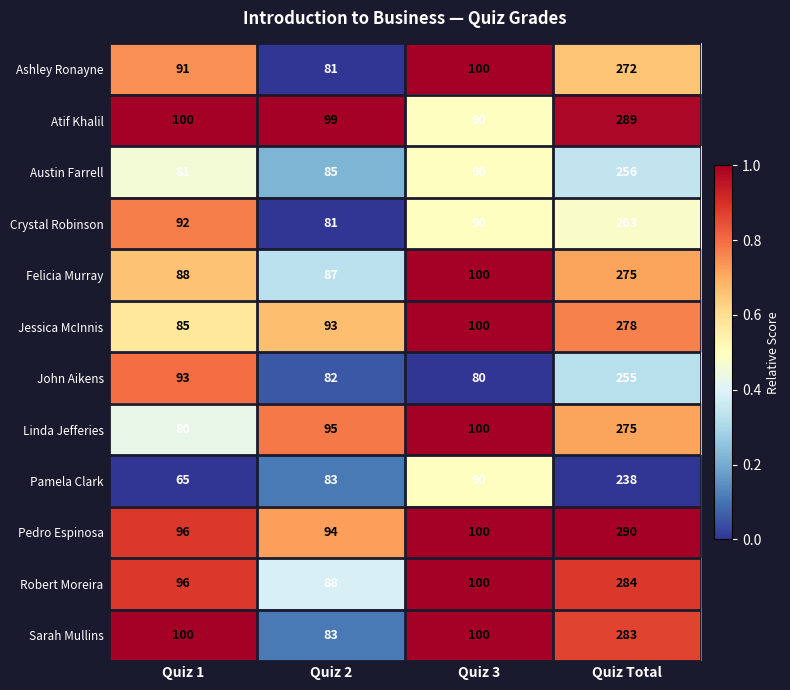

Count the number of data series in this chart.

12